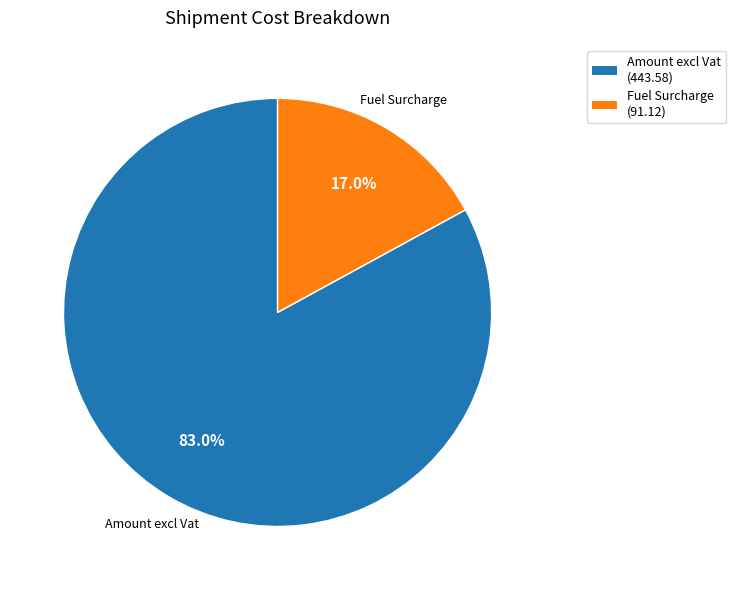

Is there any slice that represents more than half of the pie?

Yes